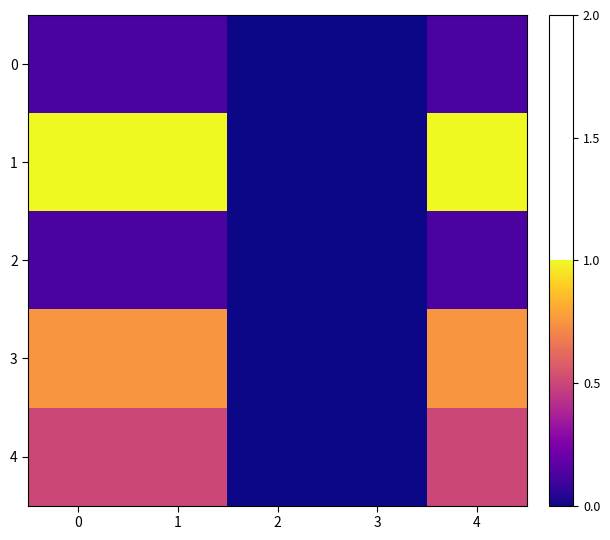

Which label corresponds to the smallest value in the chart?

2